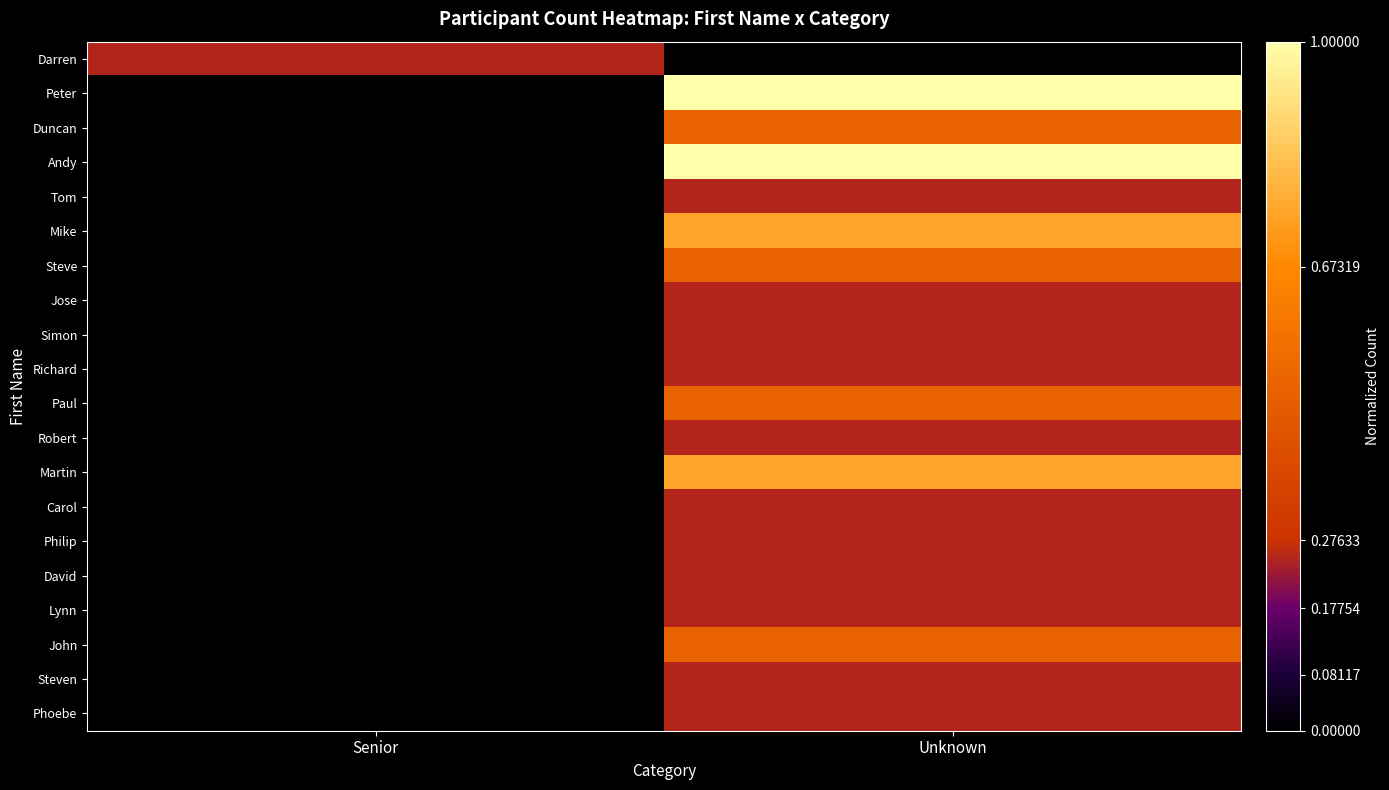

List the series in order of their peak value, highest first.

Peter, Andy, Mike, Martin, Duncan, Steve, Paul, John, Darren, Tom, Jose, Simon, Richard, Robert, Carol, Philip, David, Lynn, Steven, Phoebe